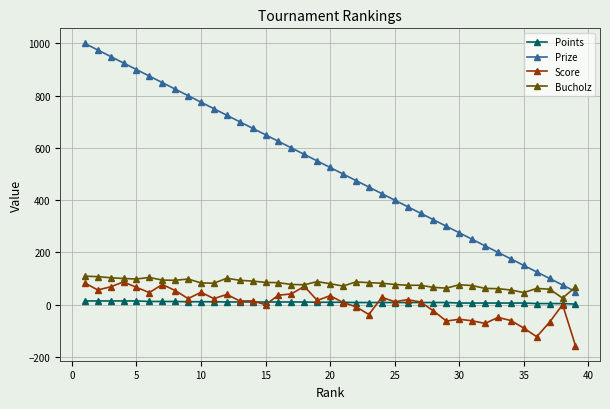

How many lines are shown in the chart?

4